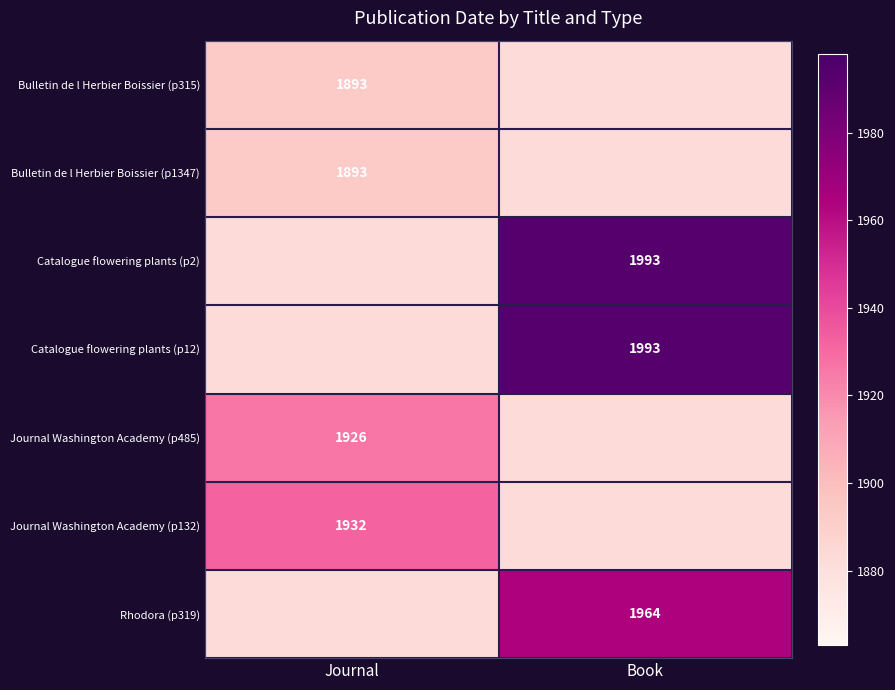

Is it true that Journal Washington Academy (p132) equals 1932 at Journal?

True